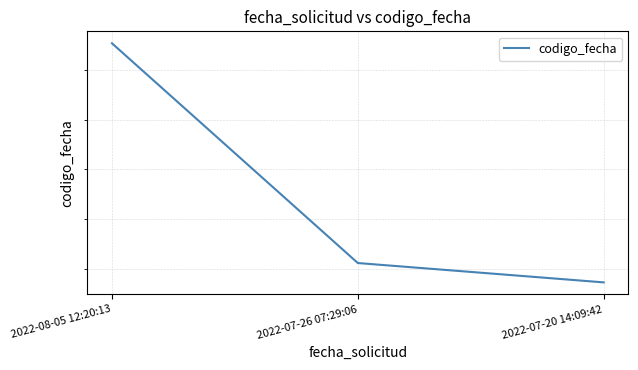

What is the sum of the values at 2022-07-20 14:09:42 and 2022-08-05 12:20:13?

3318452901